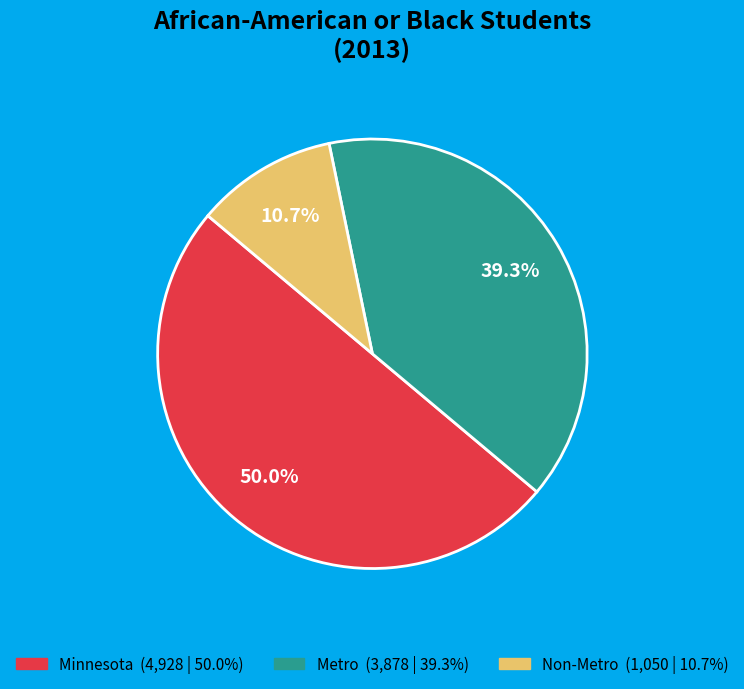

Does Metro represent more than half of the total?

No